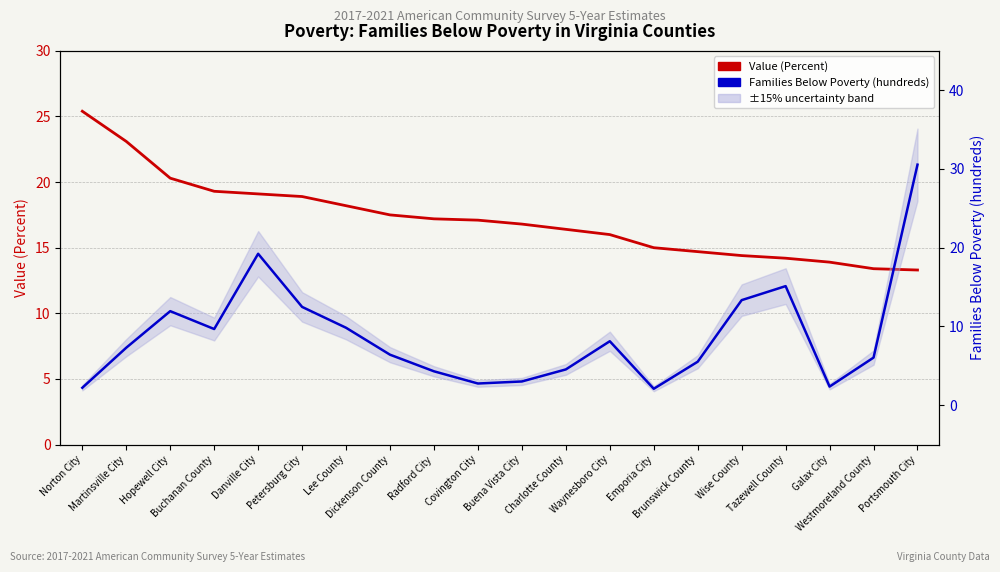

Which series has the largest total across all categories?

Value (Percent)